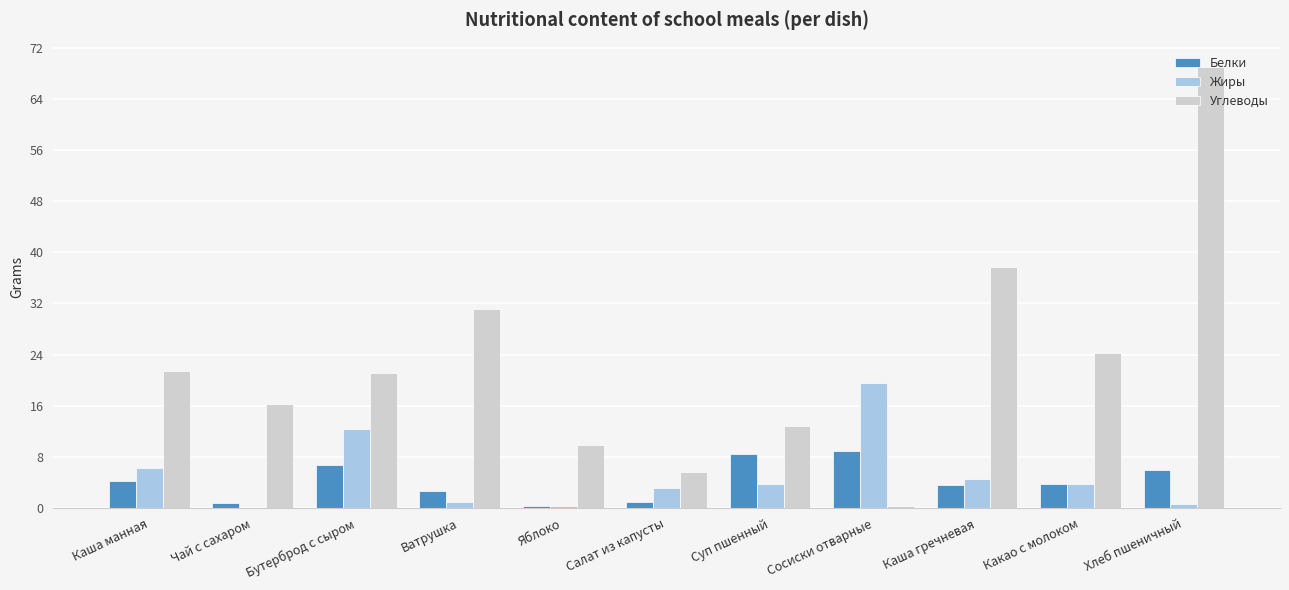

The Углеводы series shows 32.2 at Каша манная. True or false?

False